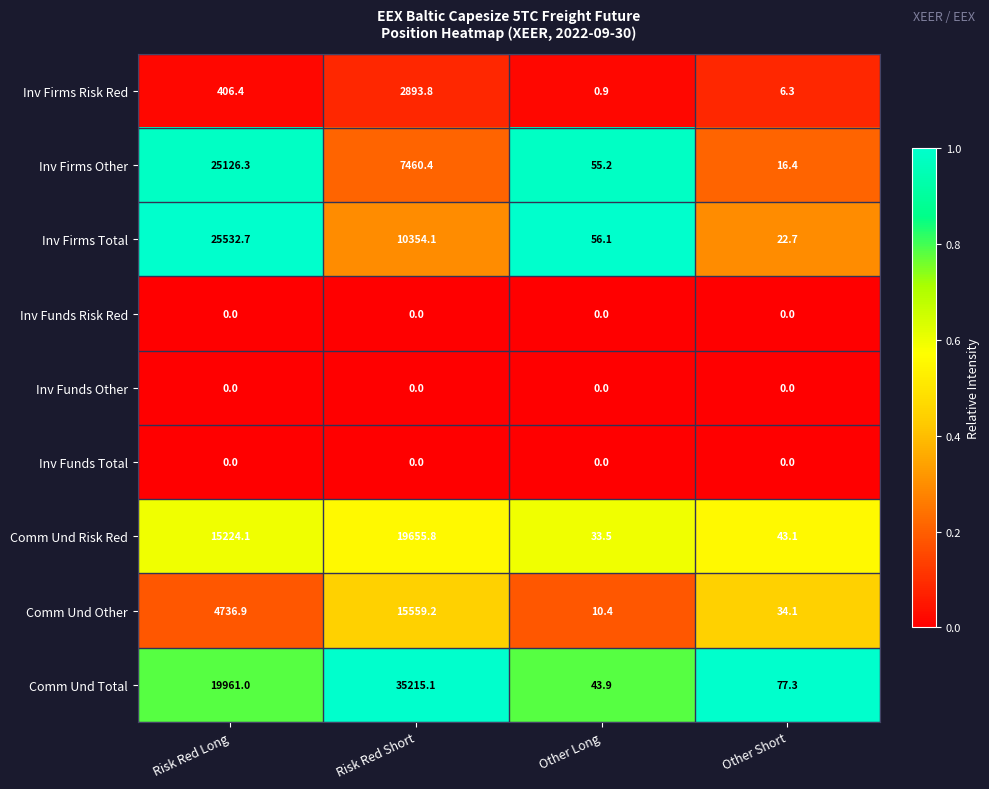

The Comm Und Other series shows 15559.2 at Risk Red Short. True or false?

True